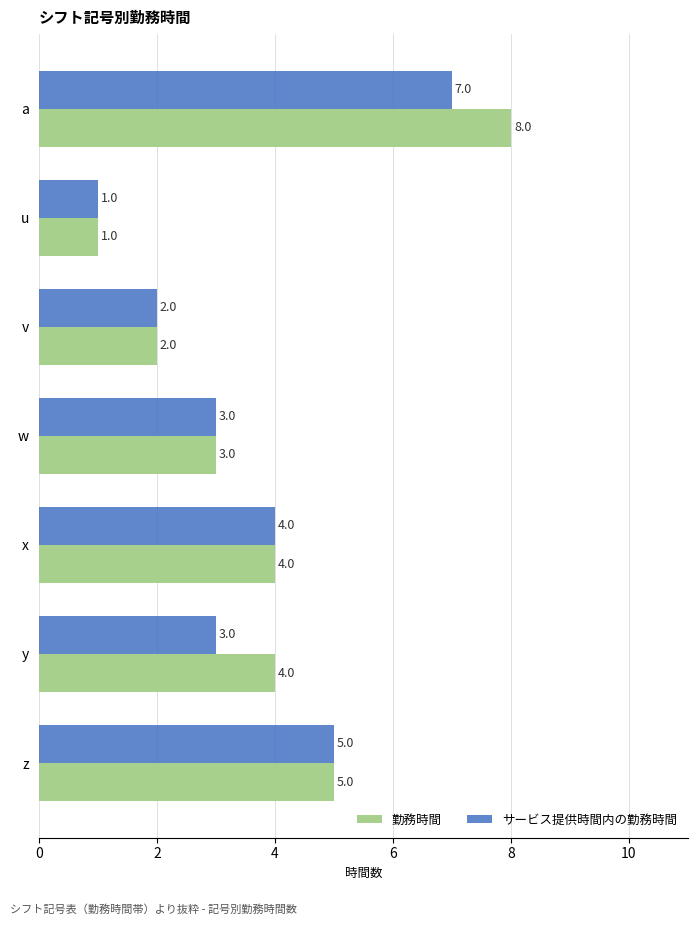

Rank the series by their average value, from highest to lowest.

勤務時間, サービス提供時間内の勤務時間